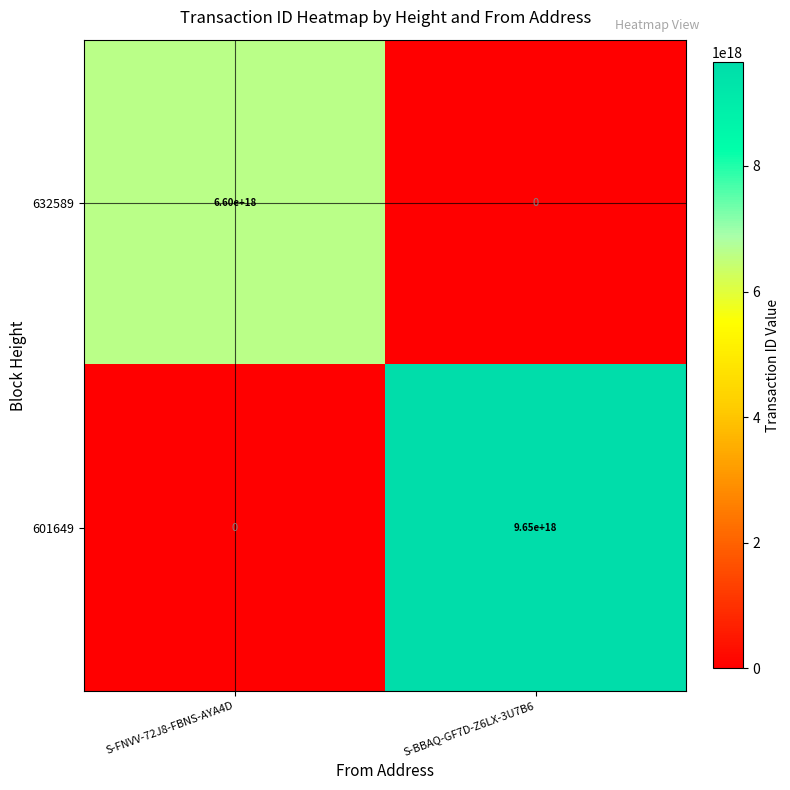

Which series has the widest spread of values?

601649